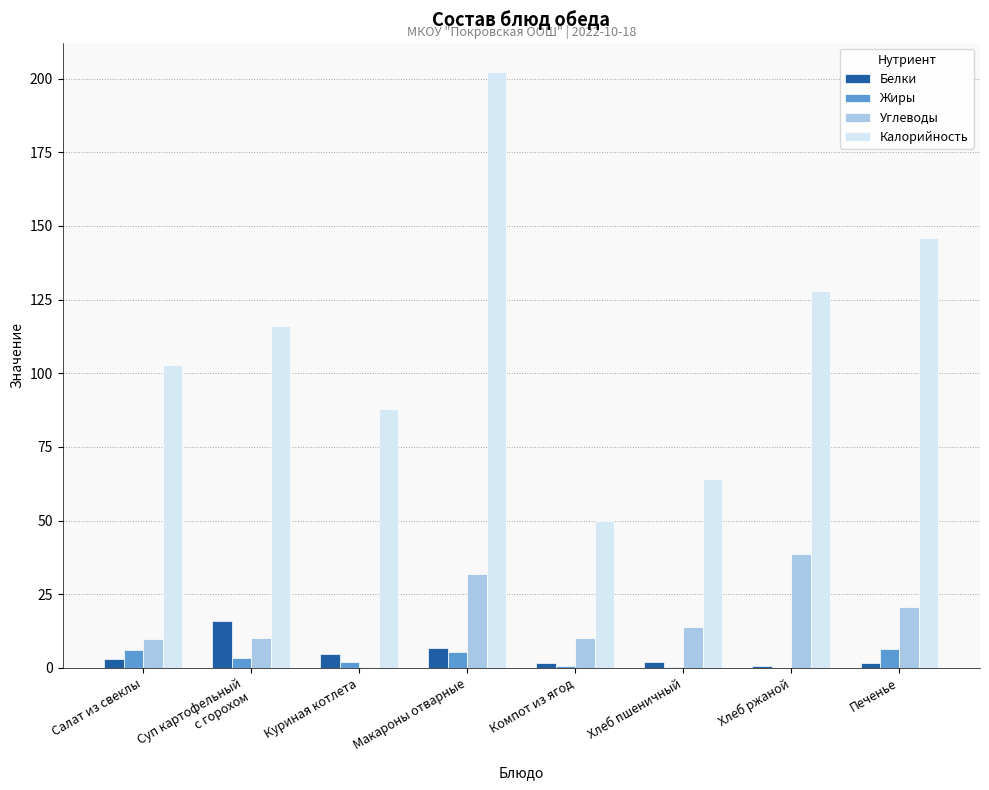

At which category does the chart reach its peak across all series?

Макароны отварные